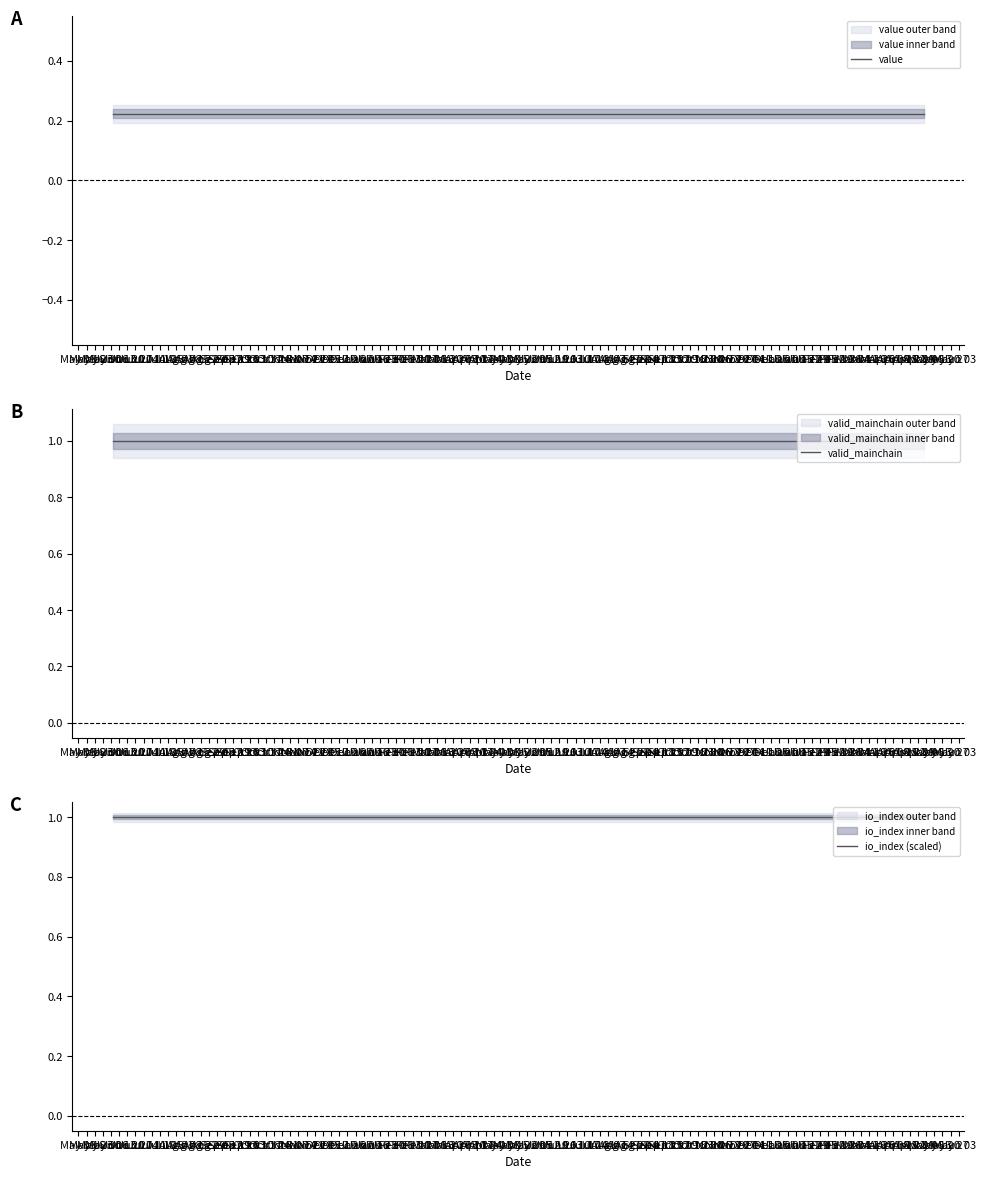

Reading left to right, list all the values displayed in this chart.

value: 0.2	0.2	0.2	0.2	0.2	0.2	0.2	0.2	0.2	0.2	0.2	0.2	0.2	0.2	0.2	0.2	0.2	0.2	0.2	0.2	0.2	0.2	0.2	0.2
valid_mainchain: 1.0	1.0	1.0	1.0	1.0	1.0	1.0	1.0	1.0	1.0	1.0	1.0	1.0	1.0	1.0	1.0	1.0	1.0	1.0	1.0	1.0	1.0	1.0	1.0
io_index (scaled): 1.0	1.0	1.0	1.0	1.0	1.0	1.0	1.0	1.0	1.0	1.0	1.0	1.0	1.0	1.0	1.0	1.0	1.0	1.0	1.0	1.0	1.0	1.0	1.0